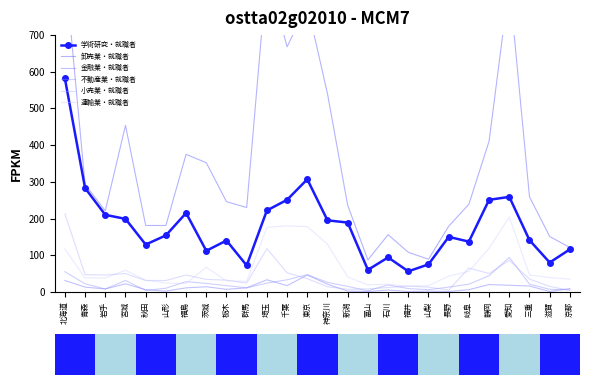

True or false: 運輸業・就職者 and 卸売業・就職者 intersect in this chart.

False